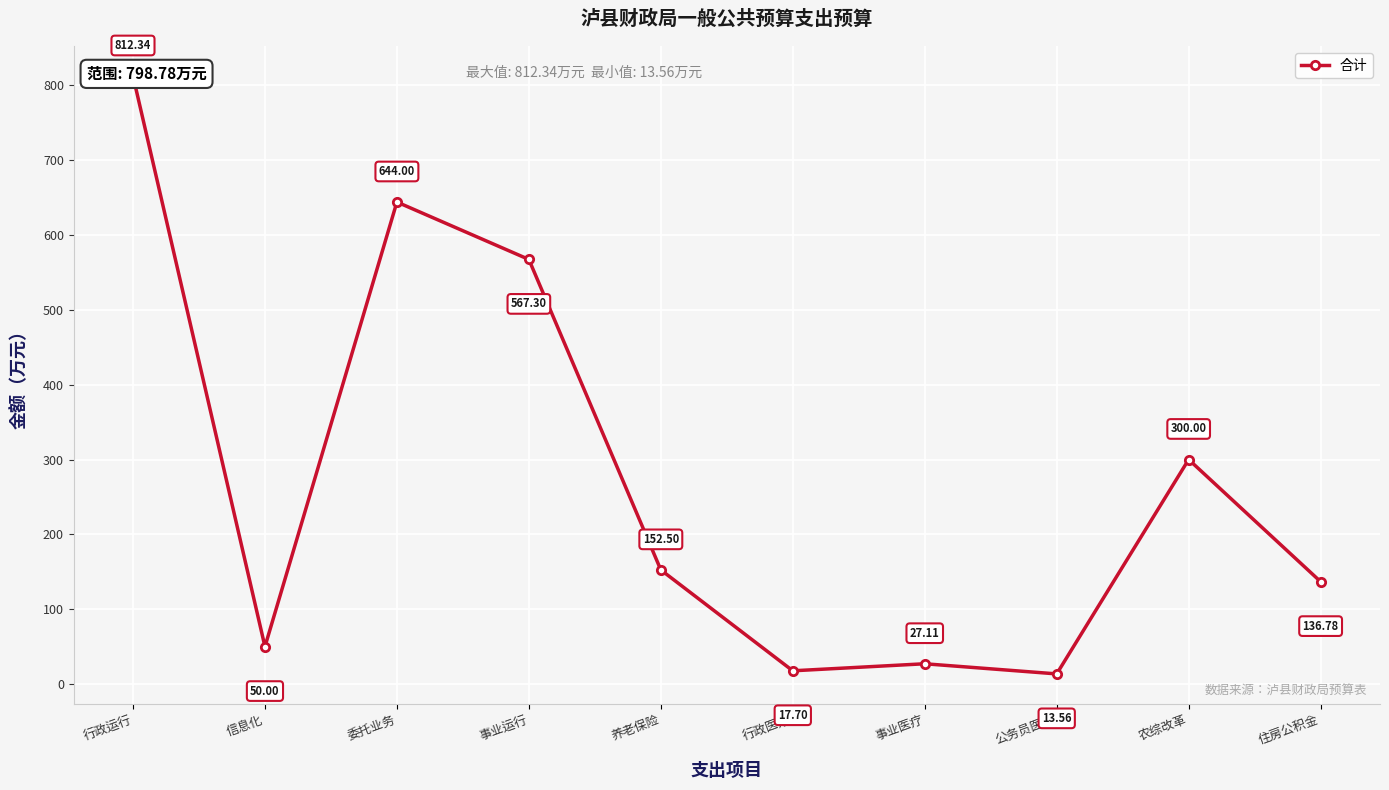

At which category does the data reach its first local peak?

委托业务